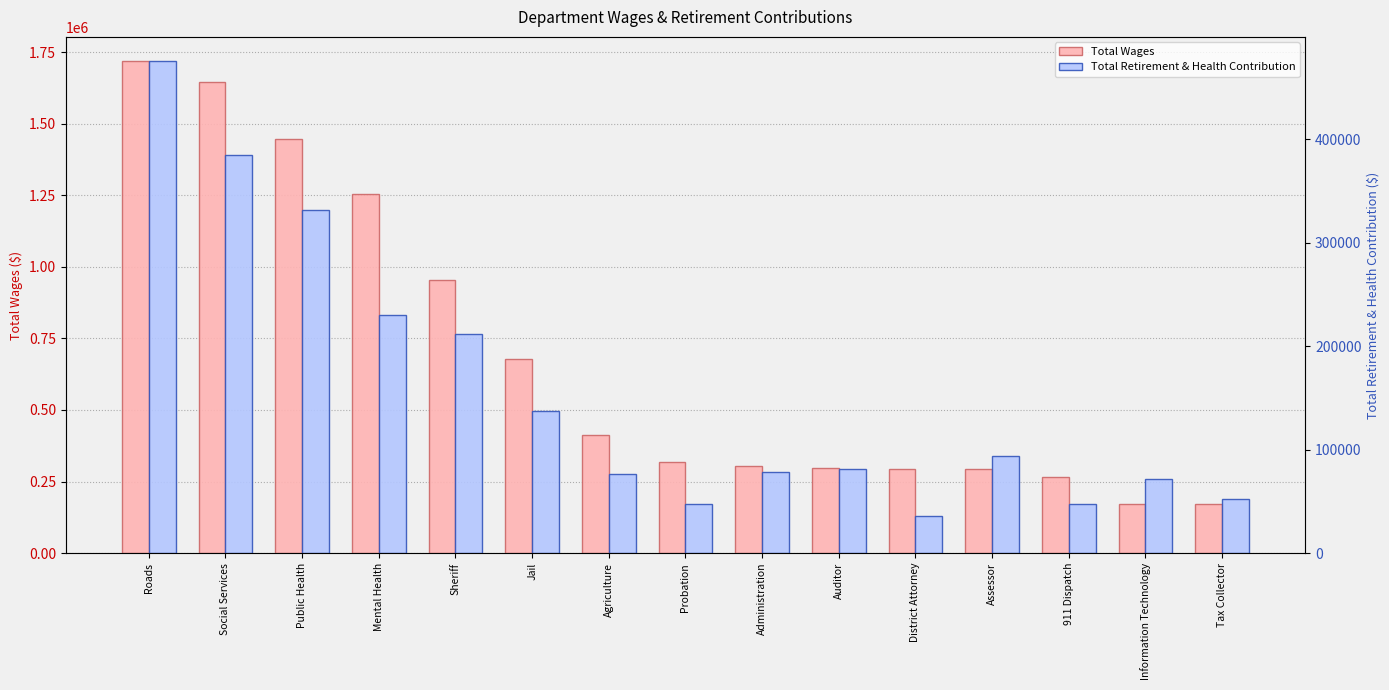

The Total Wages series shows 429340 at Assessor. True or false?

False